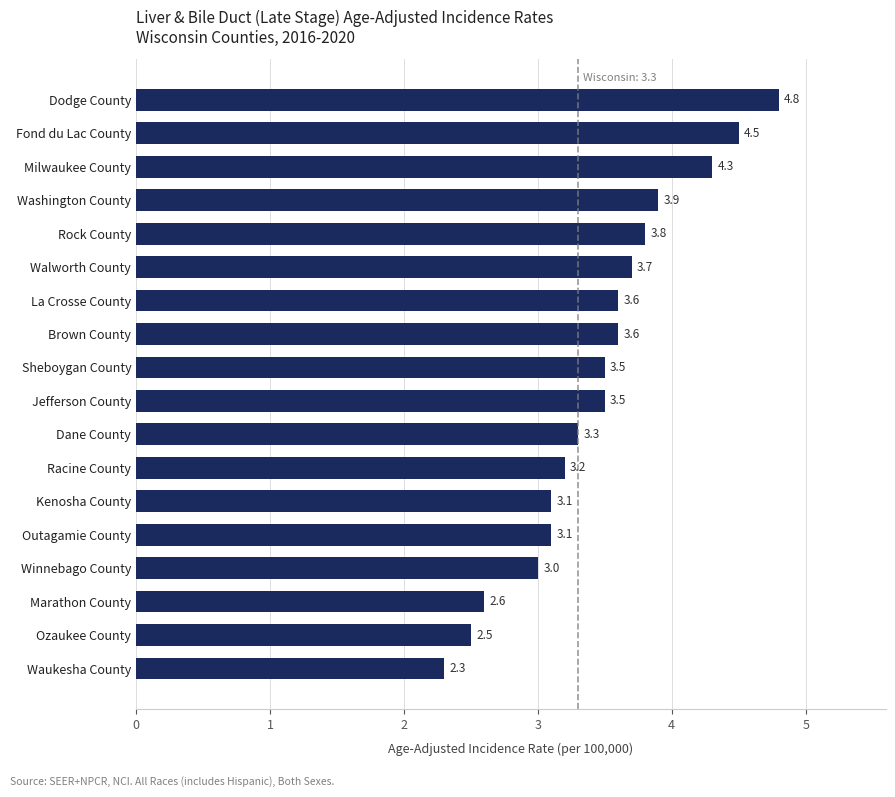

Reading bottom to top, extract all data points from this chart.

2.3	2.5	2.6	3.0	3.1	3.1	3.2	3.3	3.5	3.5	3.6	3.6	3.7	3.8	3.9	4.3	4.5	4.8